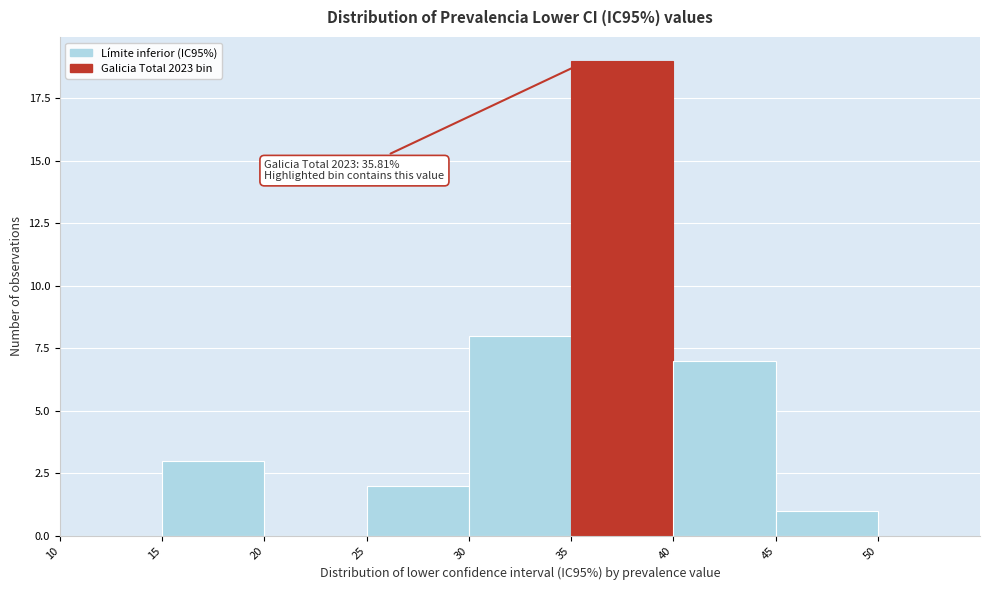

Which range on the x-axis has the tallest bar?

35 to 40